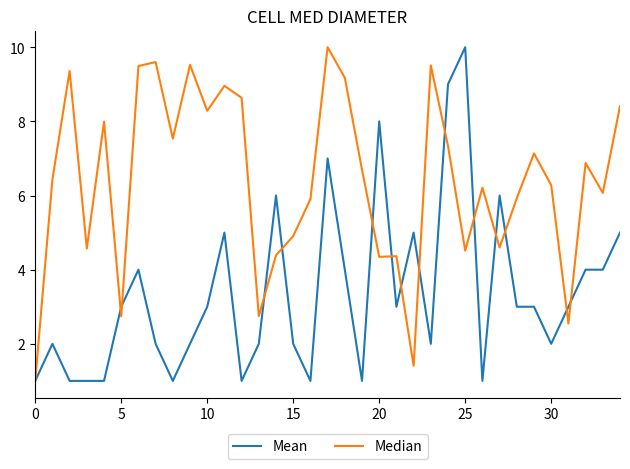

List the series in order of their overall mean, highest first.

Median, Mean